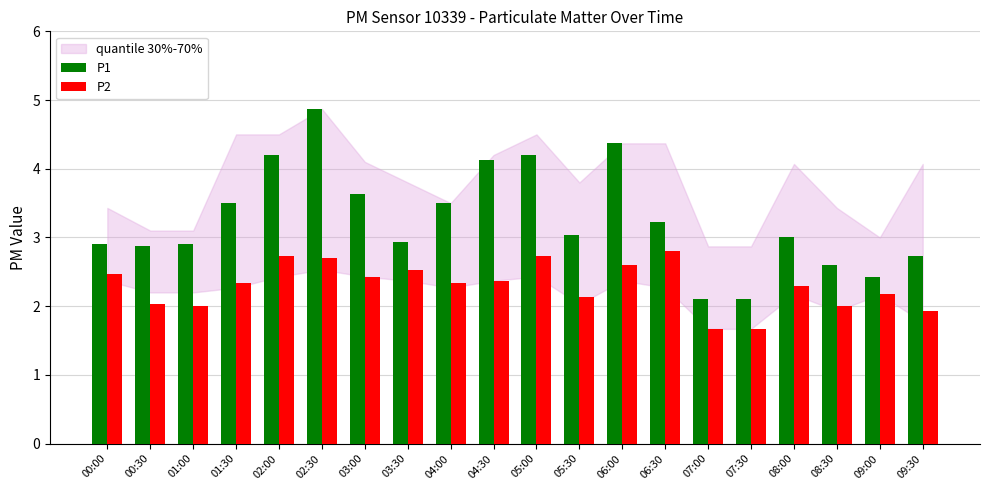

True or false: P1 has a value of 2.9 at 00:30.

True